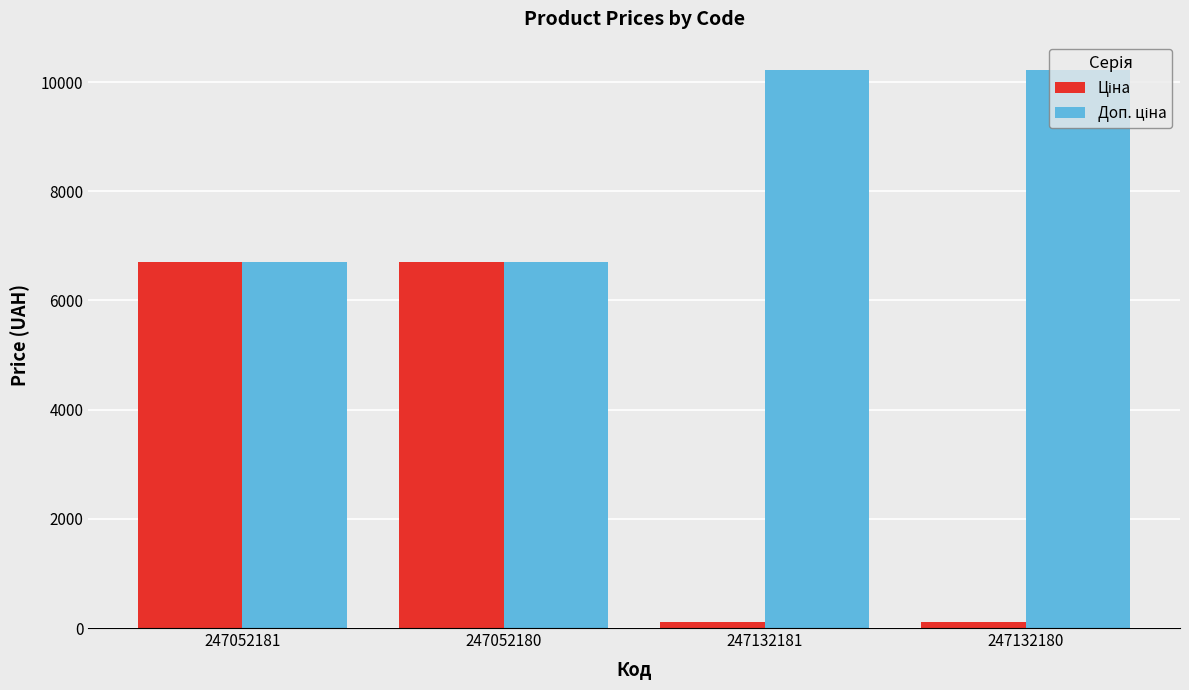

What is the label of the 4th bar from the left?

247132180